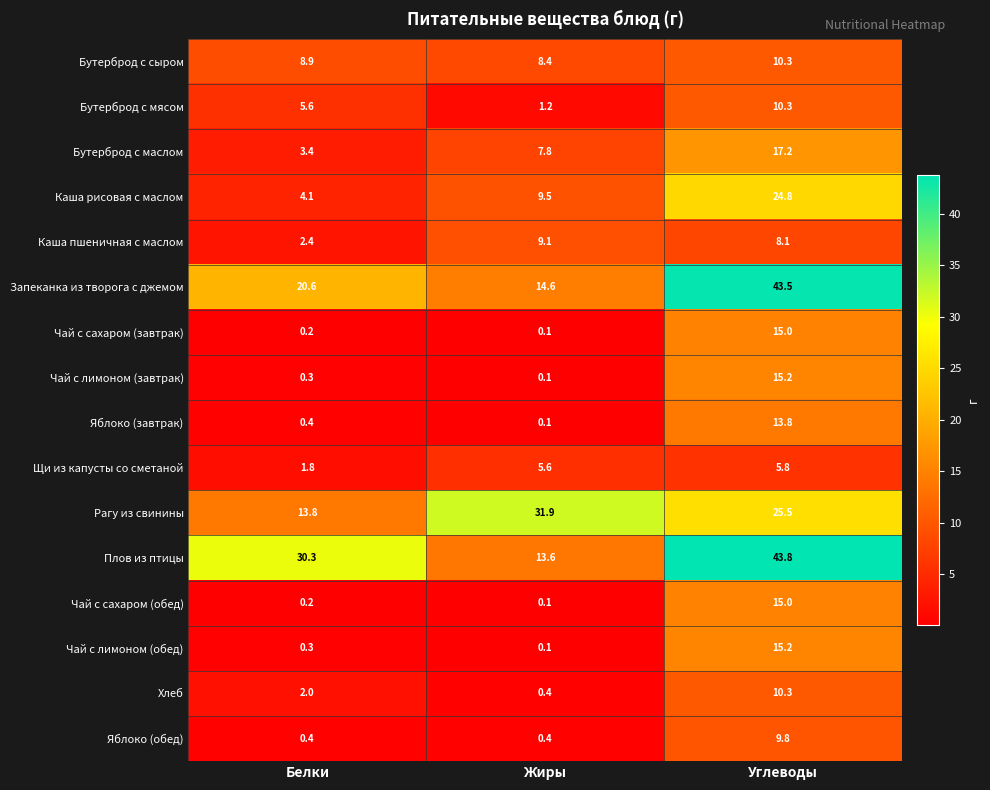

What is the lowest value of the Яблоко (обед) series?

0.4